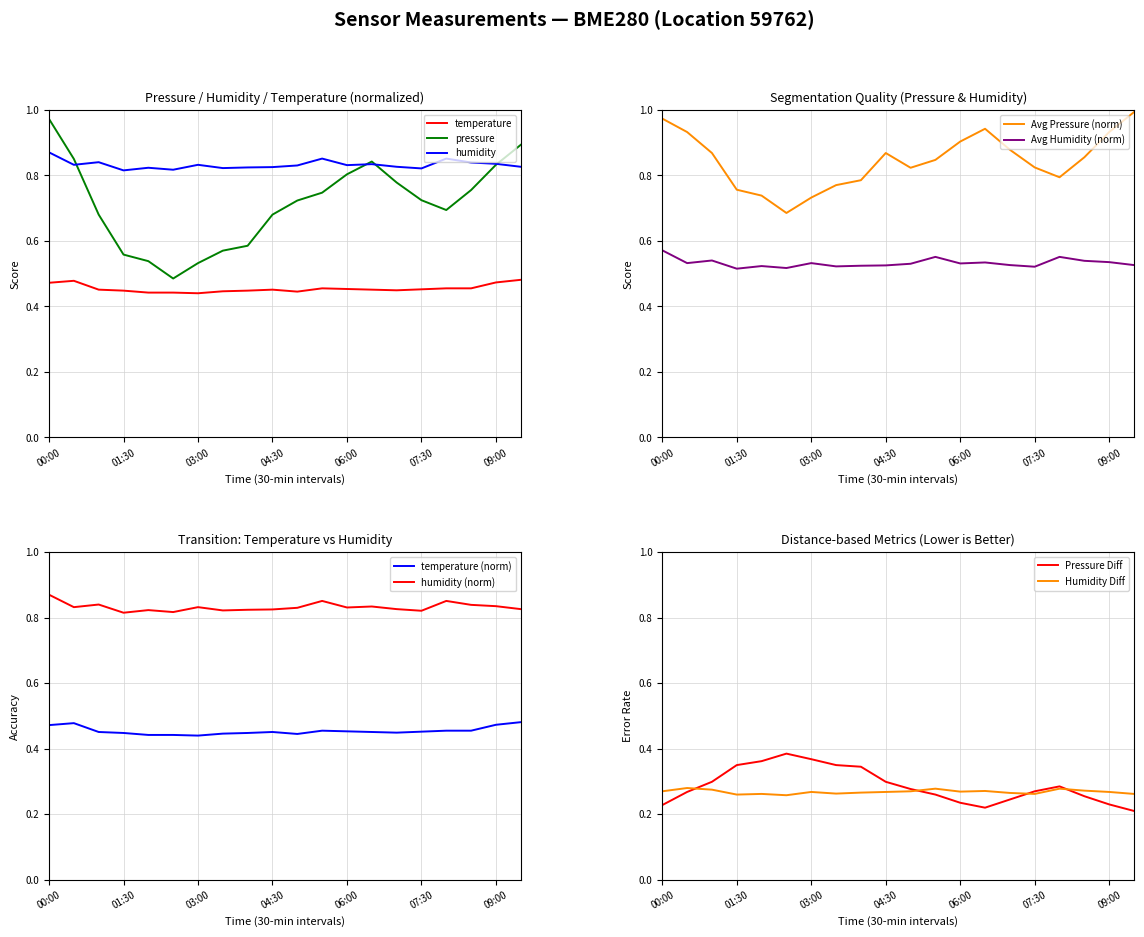

Is the value of humidity at 02:30 greater than the value of pressure at 07:00?

No